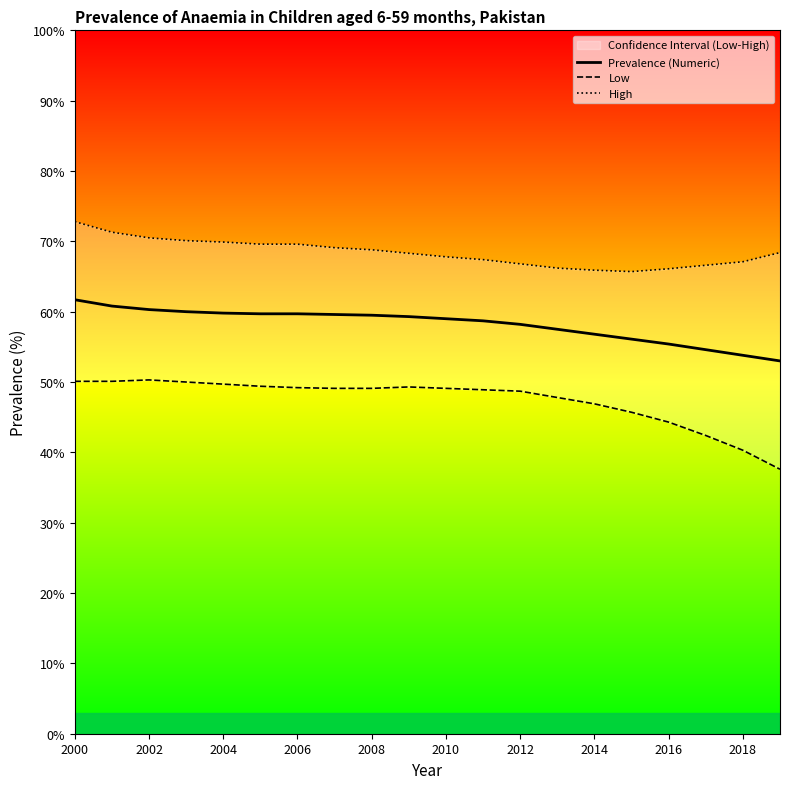

What is the lowest value of the Prevalence (Numeric) series?

53.0